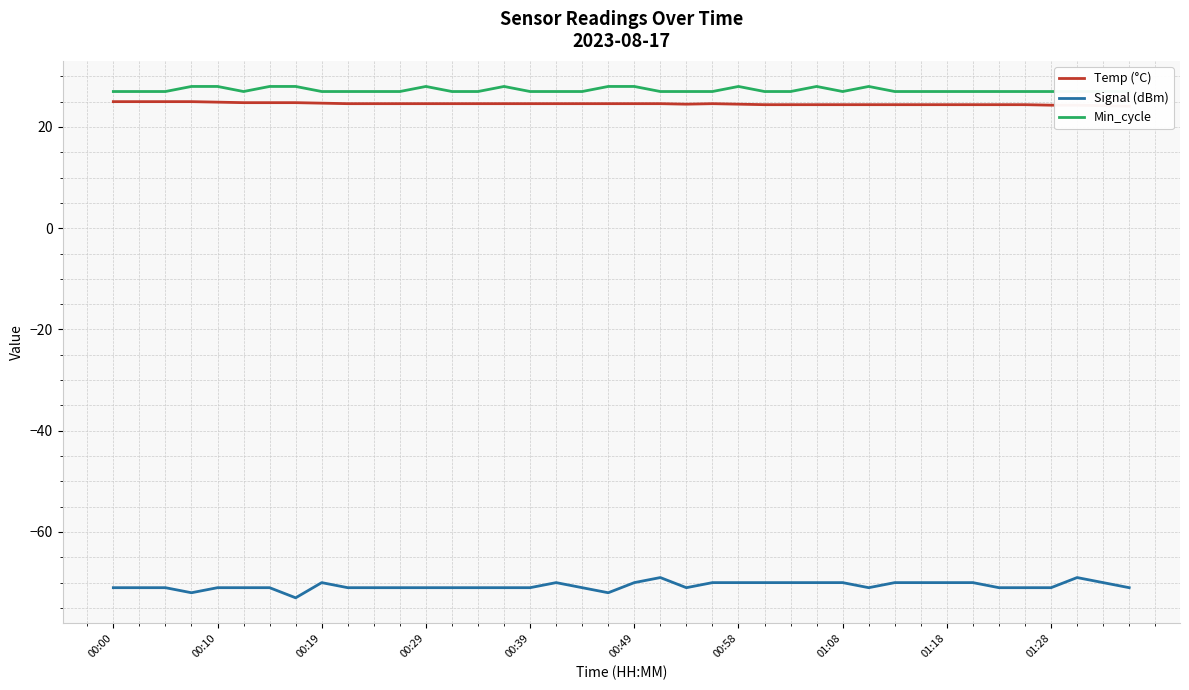

What is the lowest value of the Signal (dBm) series?

-73